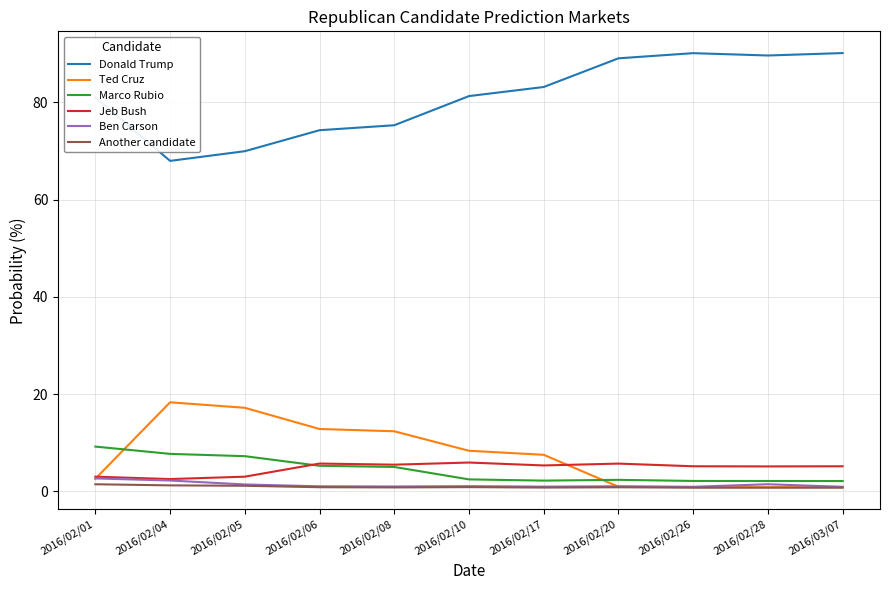

What is the difference between the maximum and minimum values in the Ben Carson series?

1.7